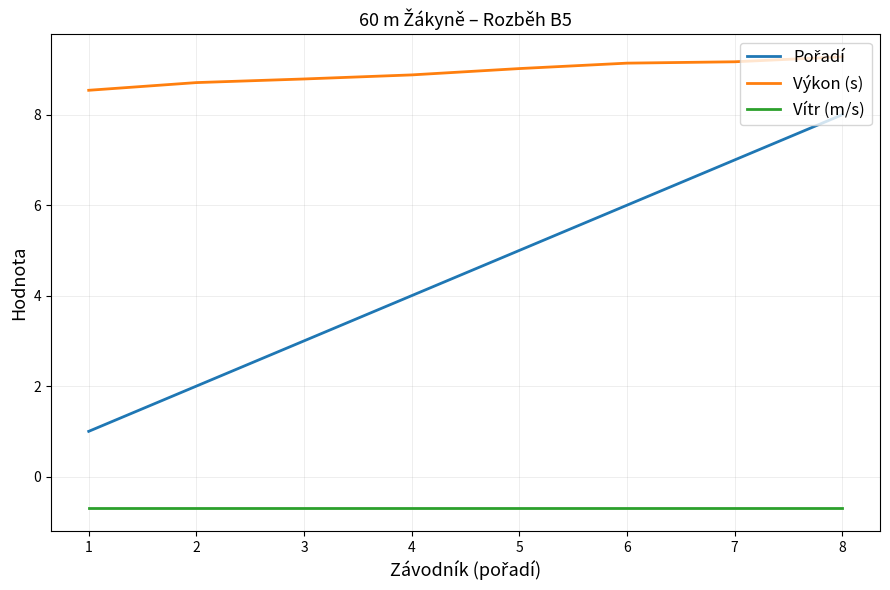

Does the chart have visible grid lines?

Yes